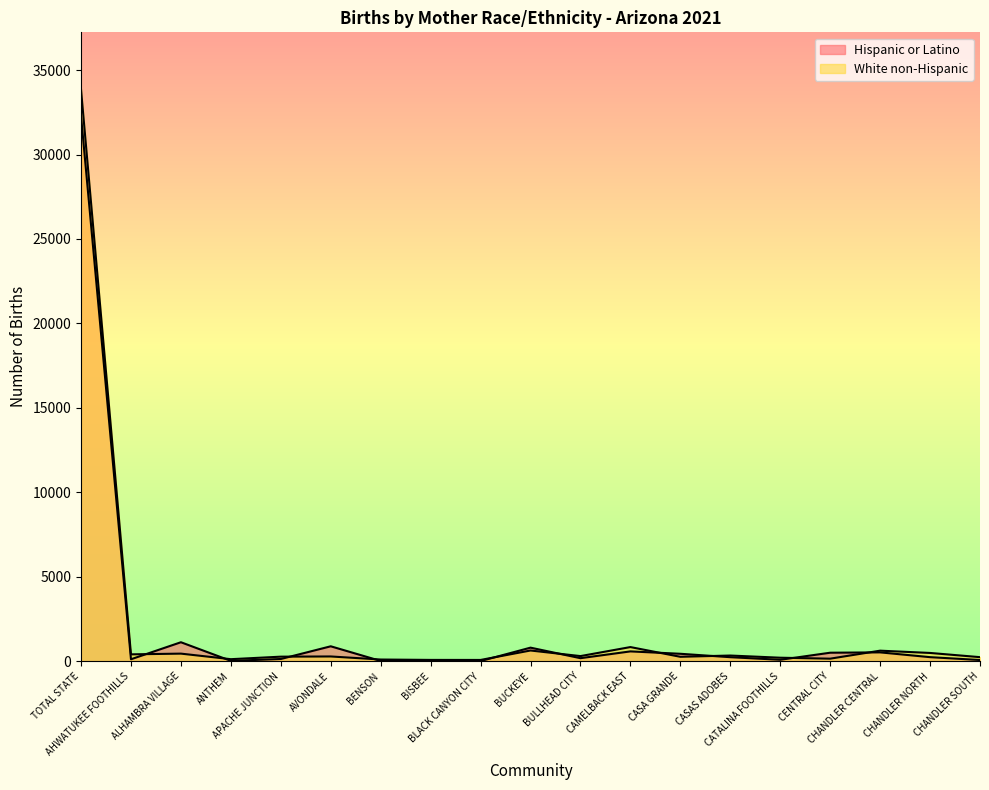

True or false: Hispanic or Latino has more than 2 interior local peaks.

True